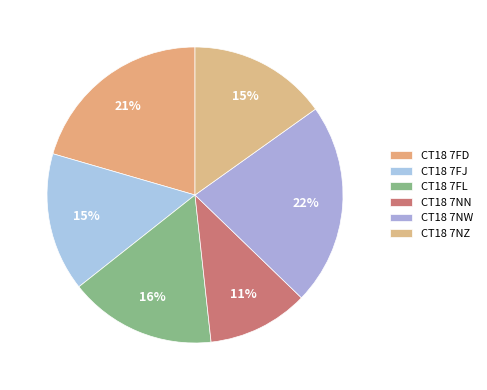

Rank the categories by value from highest to lowest.

CT18 7NW, CT18 7FD, CT18 7FL, CT18 7FJ, CT18 7NZ, CT18 7NN